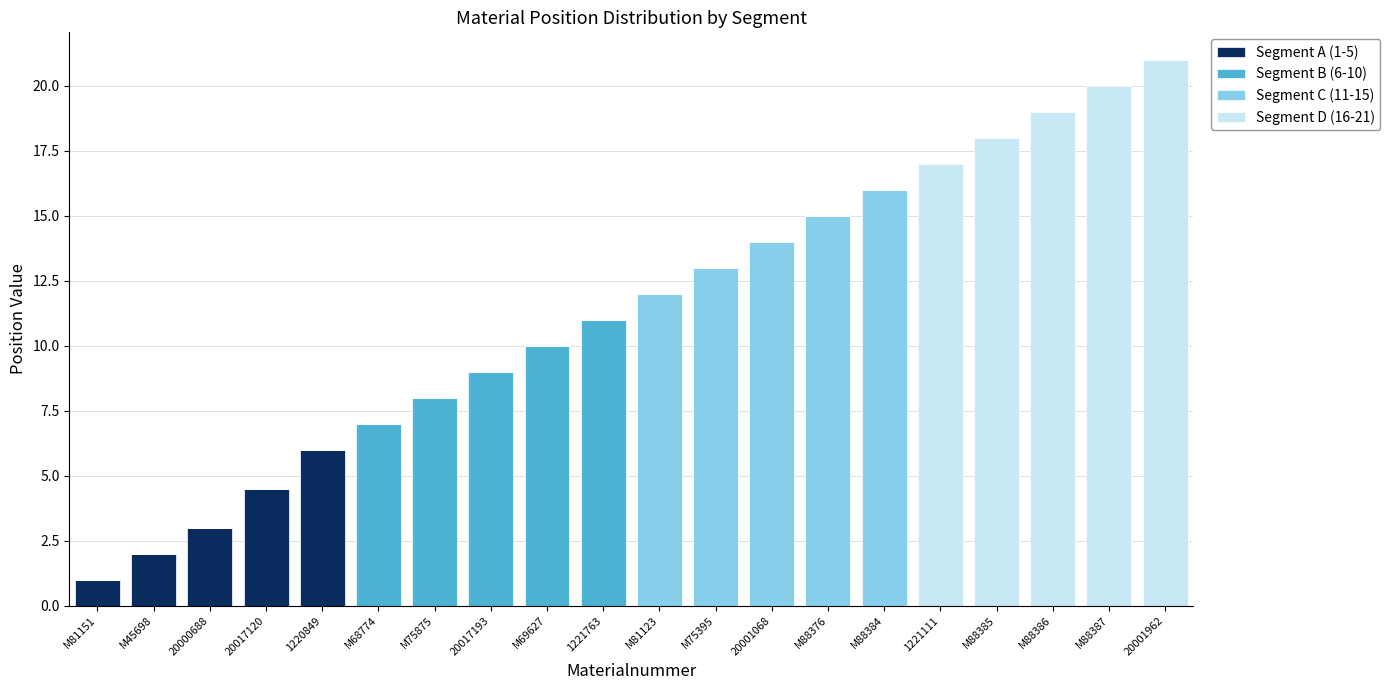

Are the bars horizontal?

No